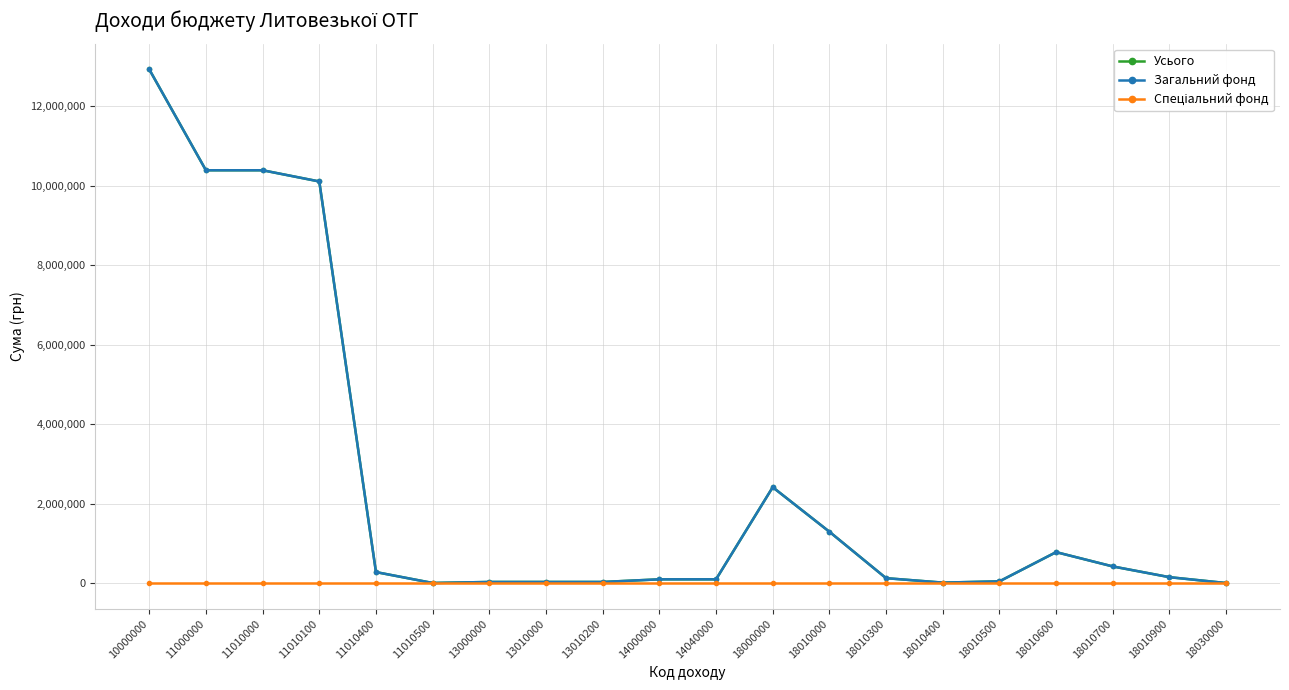

What is the difference between the highest and lowest values at 11010100?

10104501